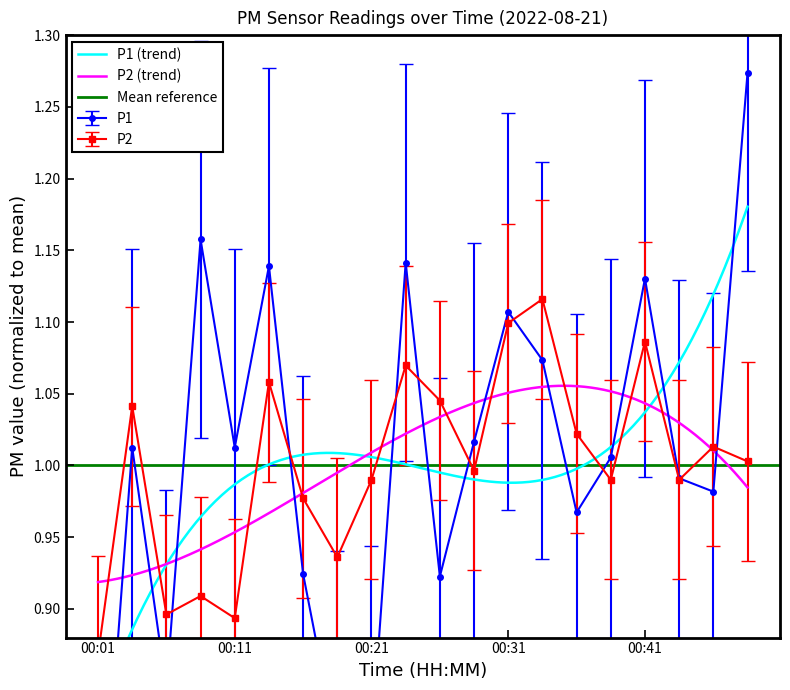

What is the value of the P2 point at the 9th from the left?

1.0